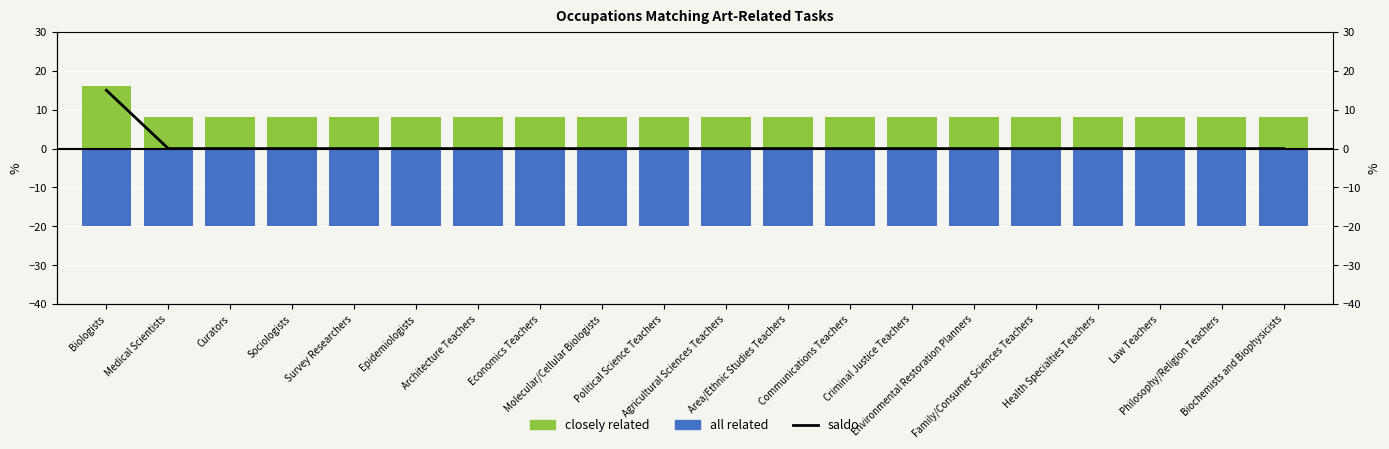

Count the number of categories in the chart.

20